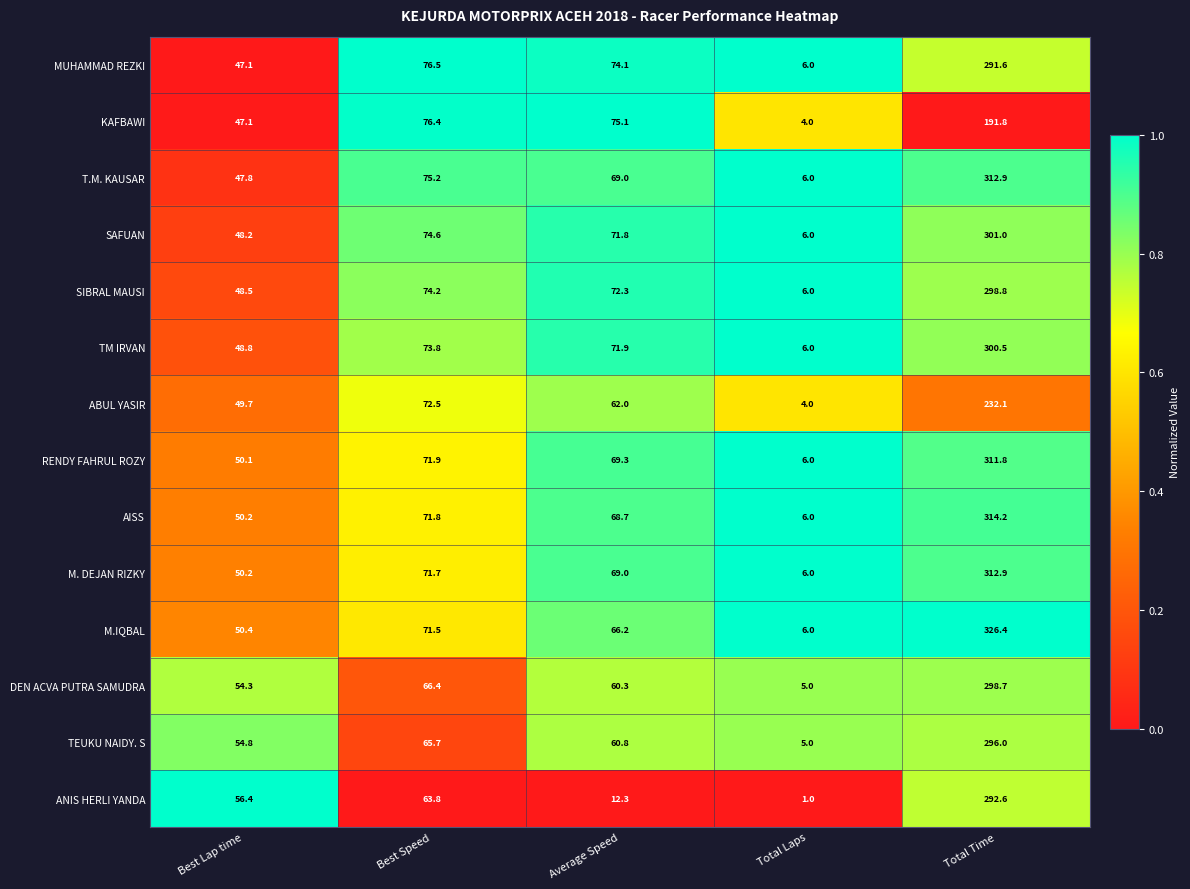

What is the total value across all series at Total Laps?

73.0